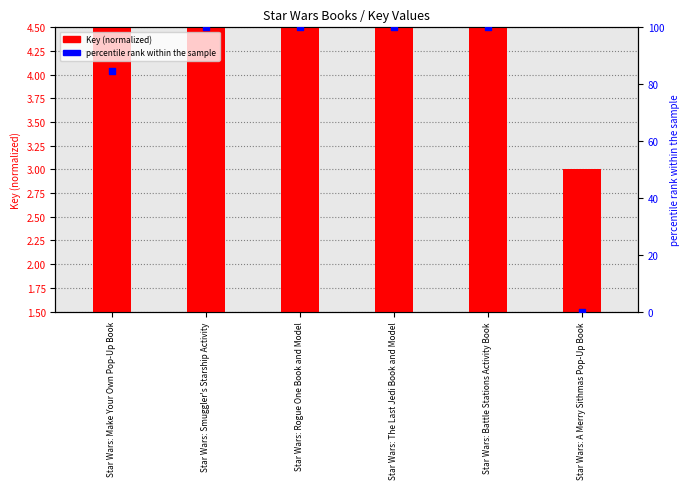

Which series has the largest total across all categories?

percentile rank